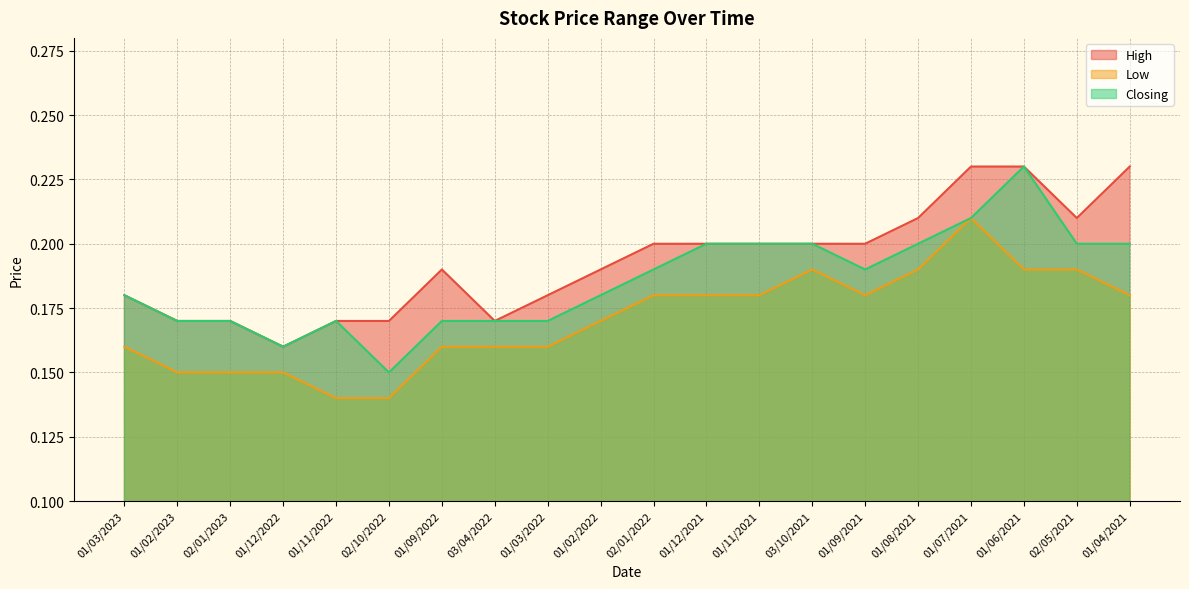

What is the label of the 19th point from the left?

02/05/2021